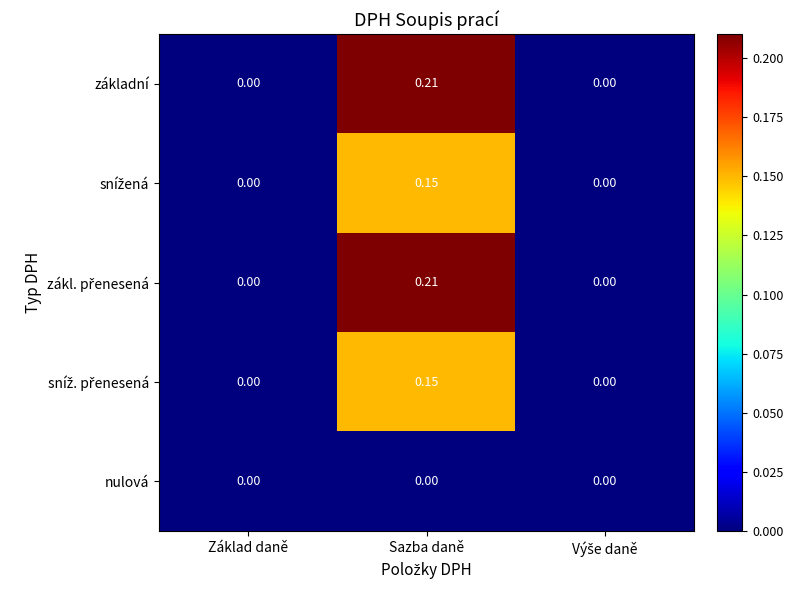

Which label corresponds to the largest value in the chart?

Sazba daně